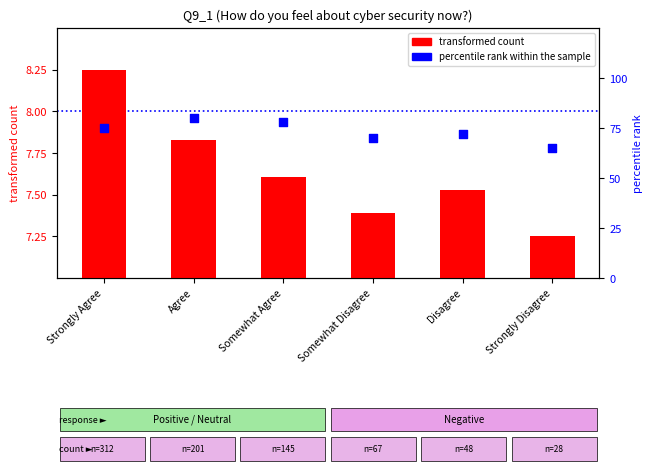

Which series has the widest spread of Y values?

percentile rank within the sample